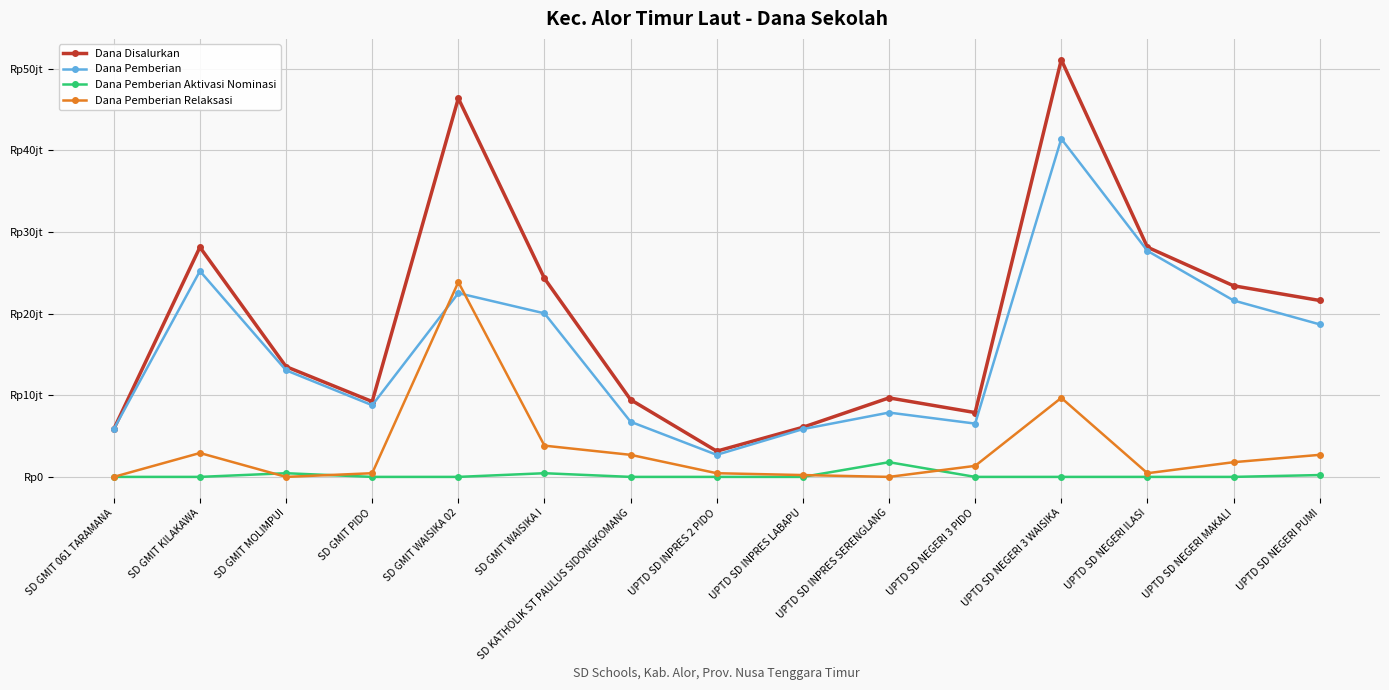

True or false: Dana Pemberian and Dana Disalurkan cross at least once.

False